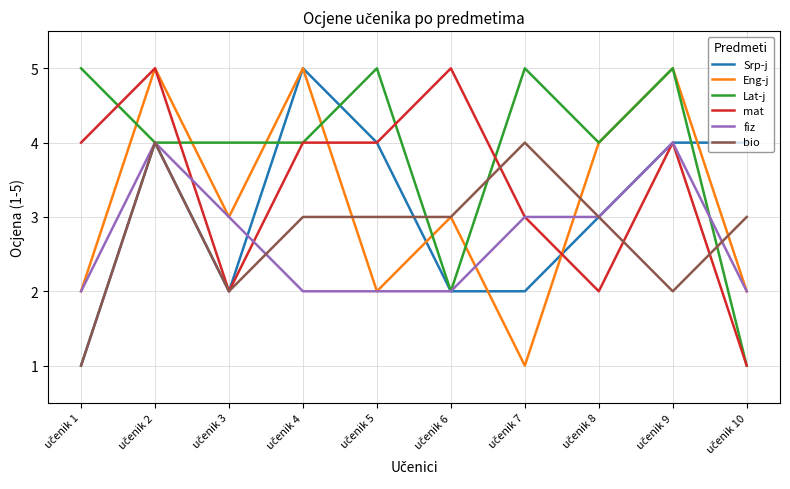

Does the chart have visible grid lines?

Yes